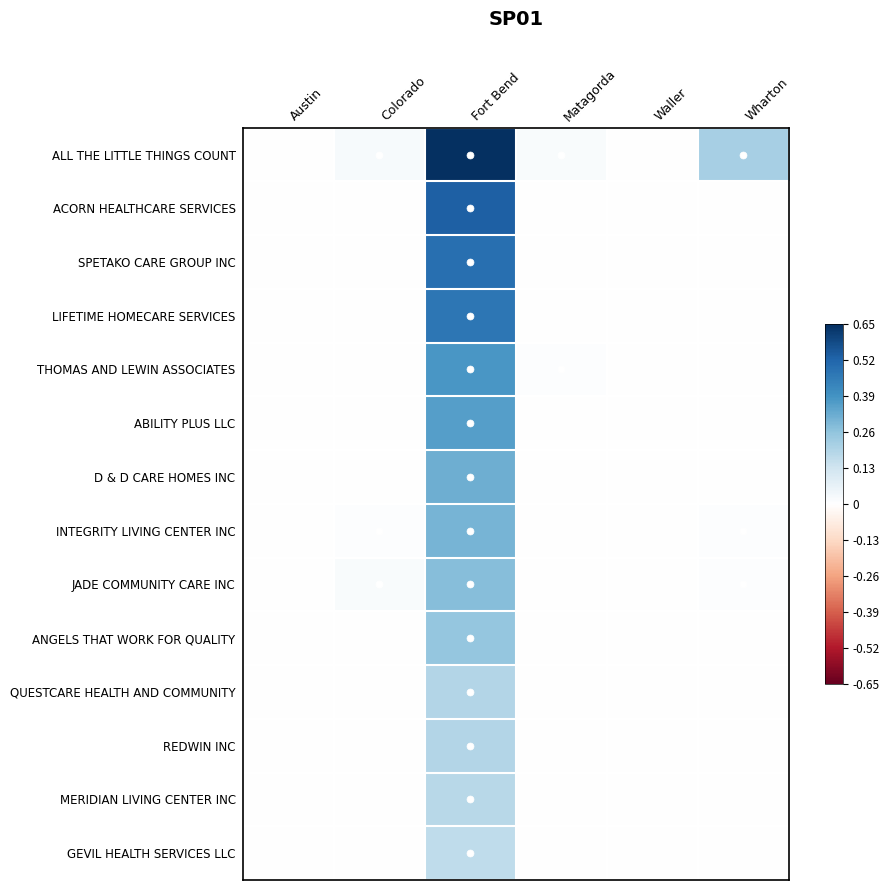

At how many categories does at least one series exceed 0?

4